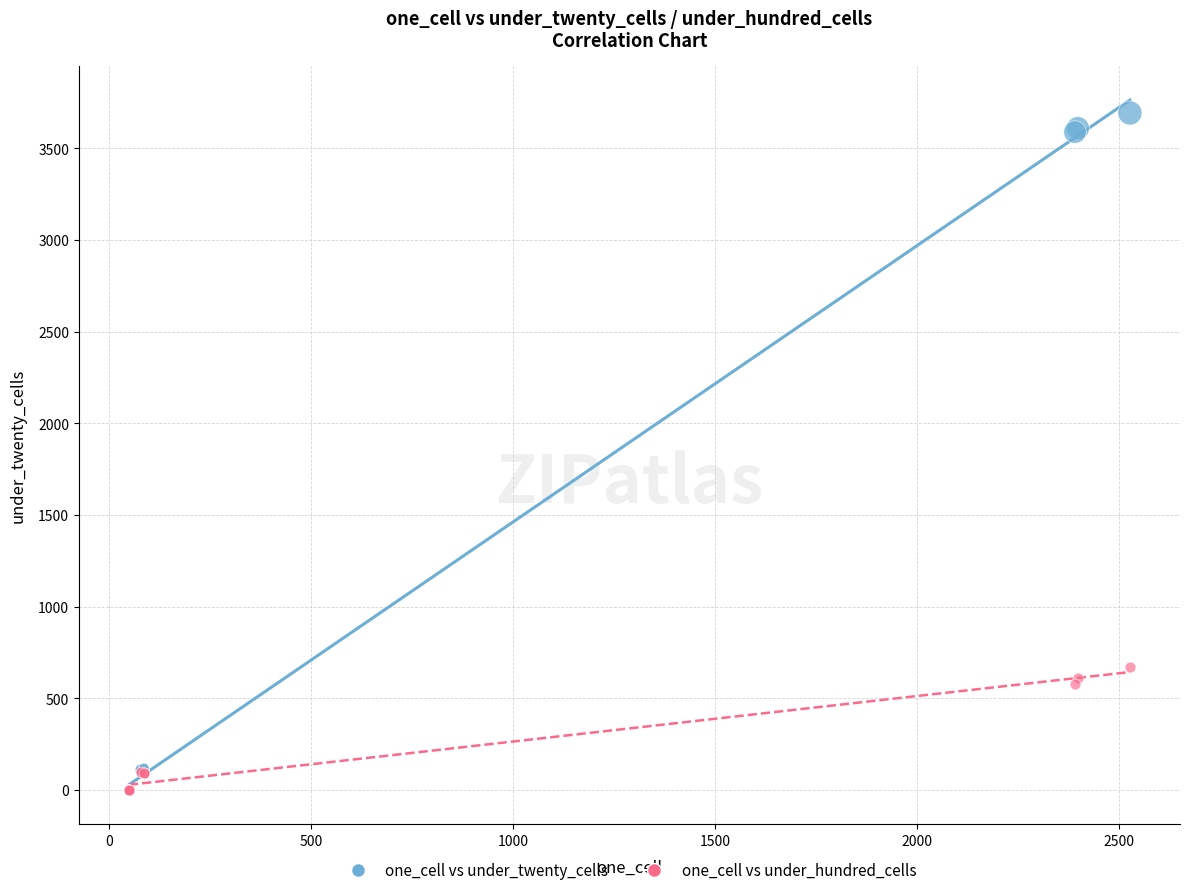

In the one_cell vs under_twenty_cells series, what Y value is closest to 1851?

116